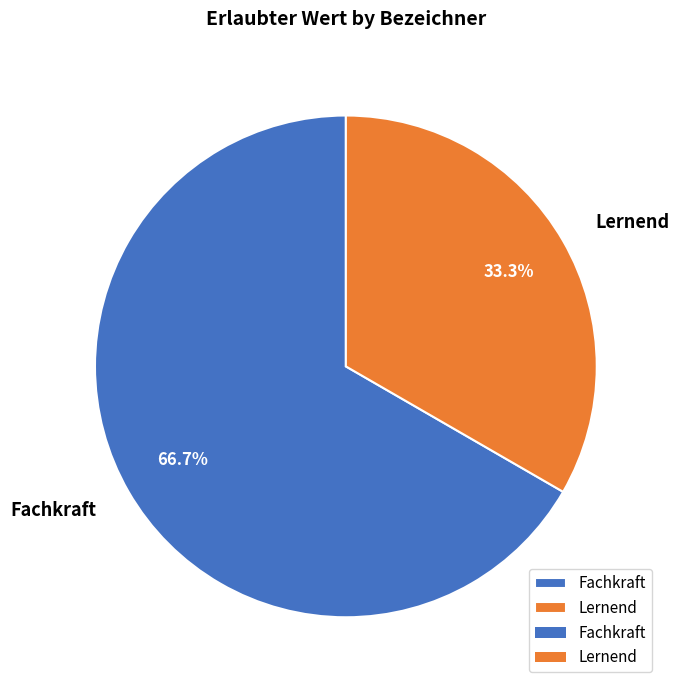

What is the total percentage of Lernend and Fachkraft?

100.0%